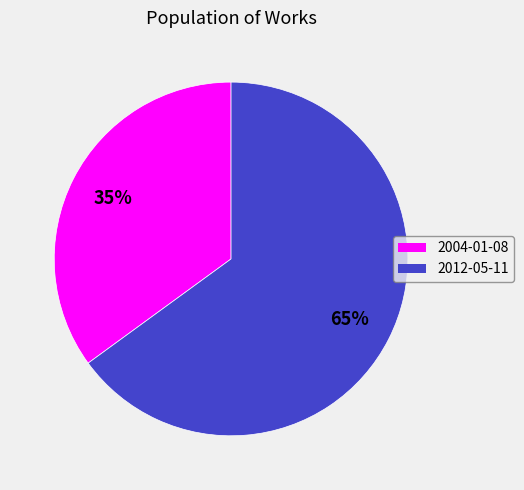

Is there a majority slice in this chart?

Yes